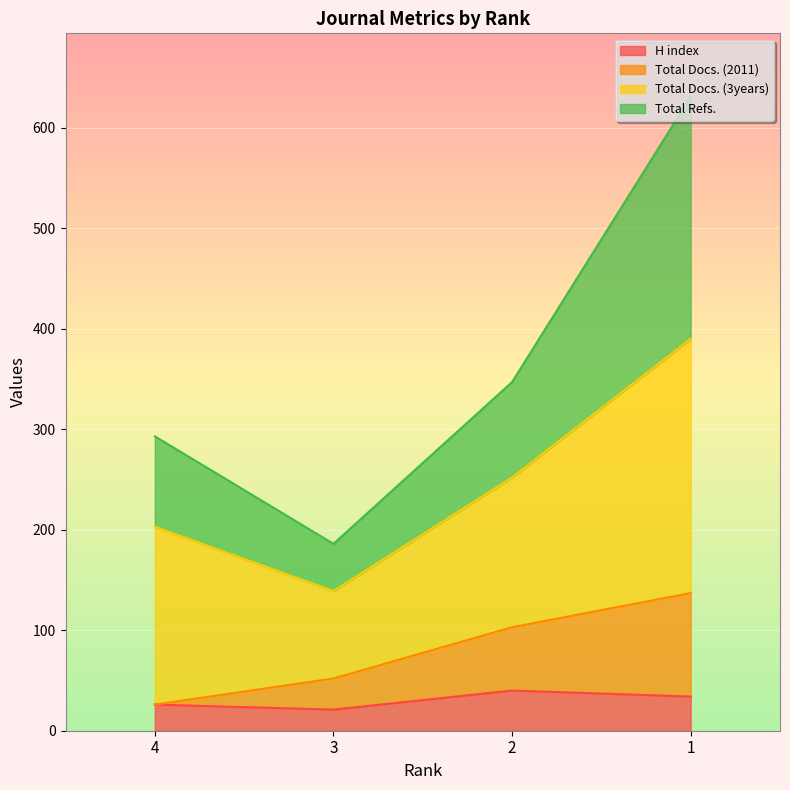

What is the difference between the maximum and minimum values in the H index series?

19